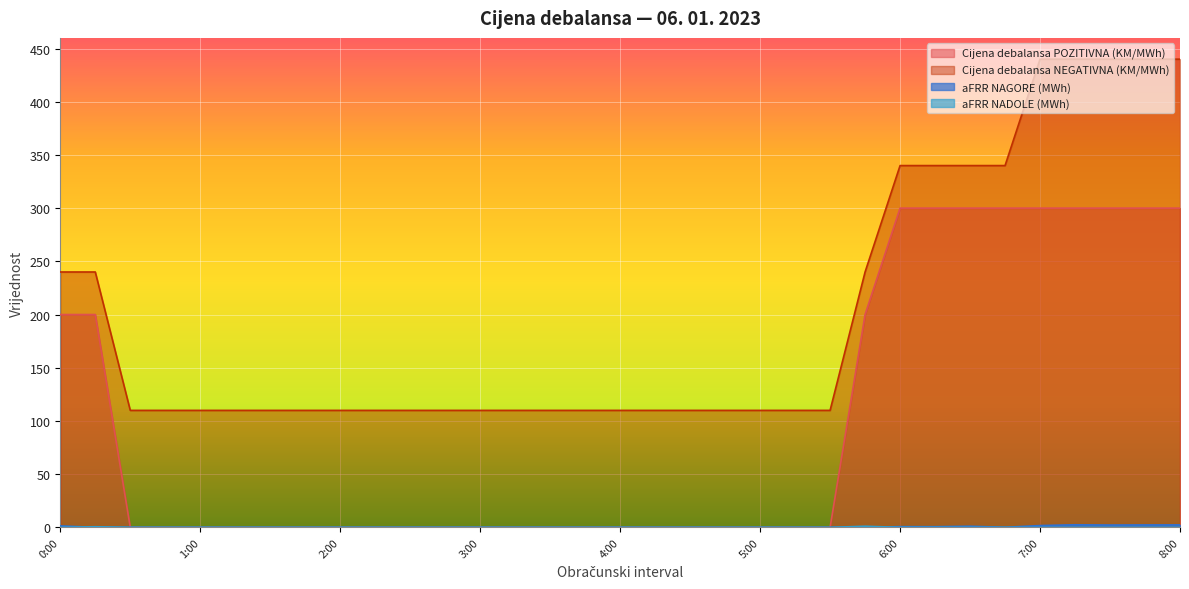

What is the difference between the maximum and minimum values in the Cijena debalansa NEGATIVNA (KM/MWh) series?

330.1